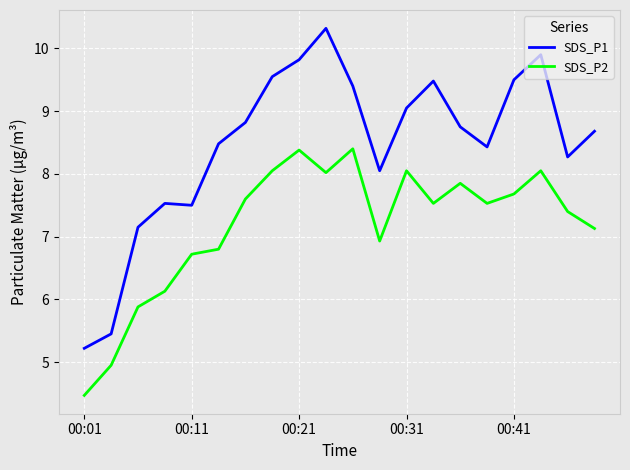

Which series has the largest total across all categories?

SDS_P1